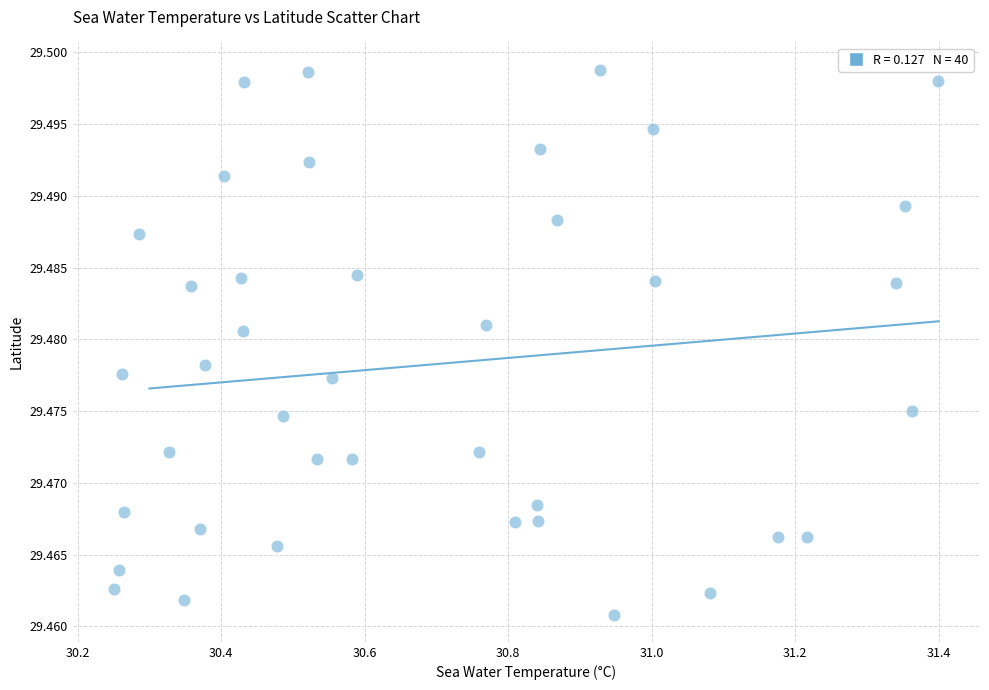

What is the range of X values (max minus min)?

1.1